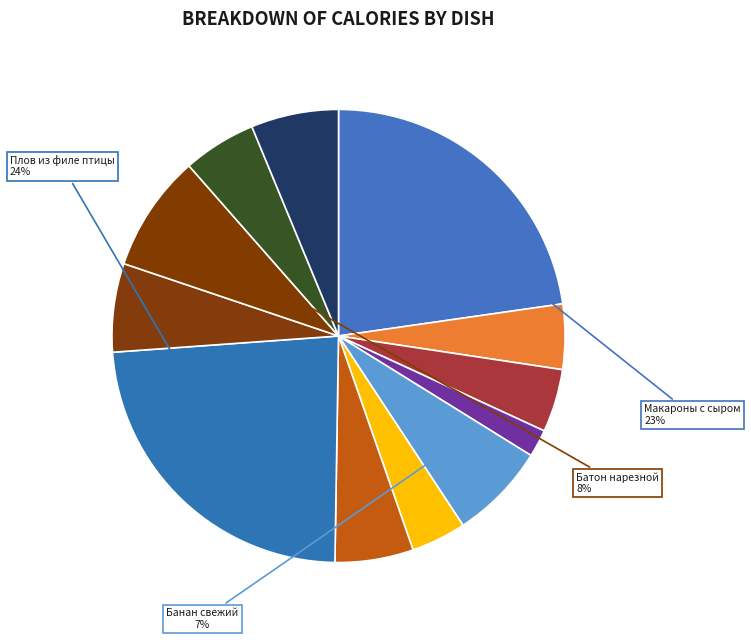

What is the smallest slice in the pie chart?

Хлеб ржано-пшеничный (завтрак)